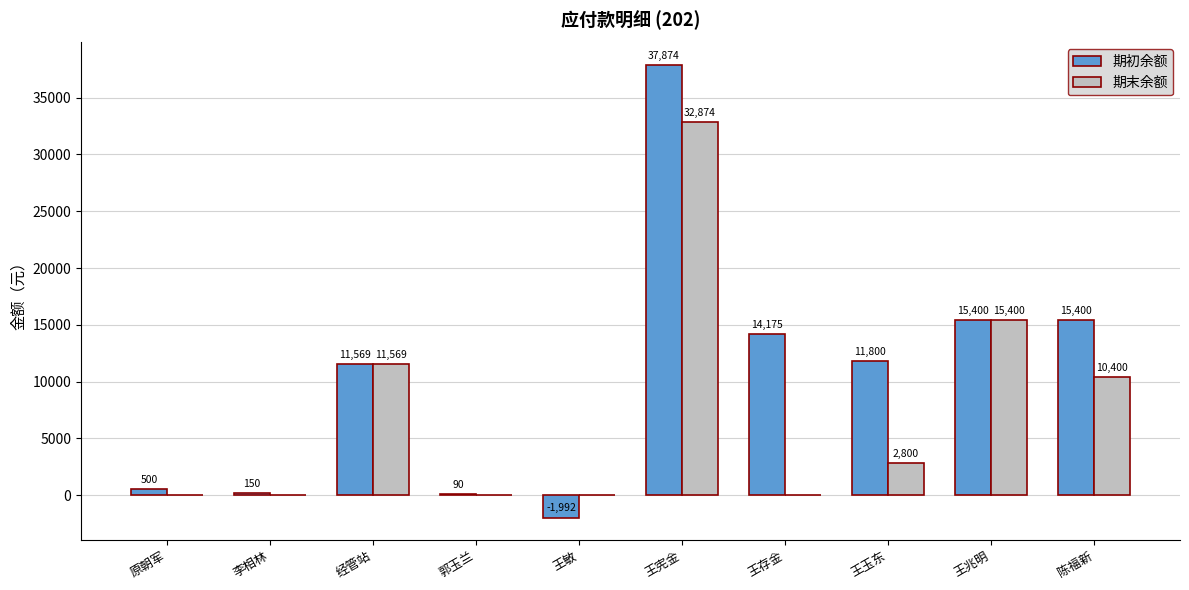

Which series has the largest total across all categories?

期初余额